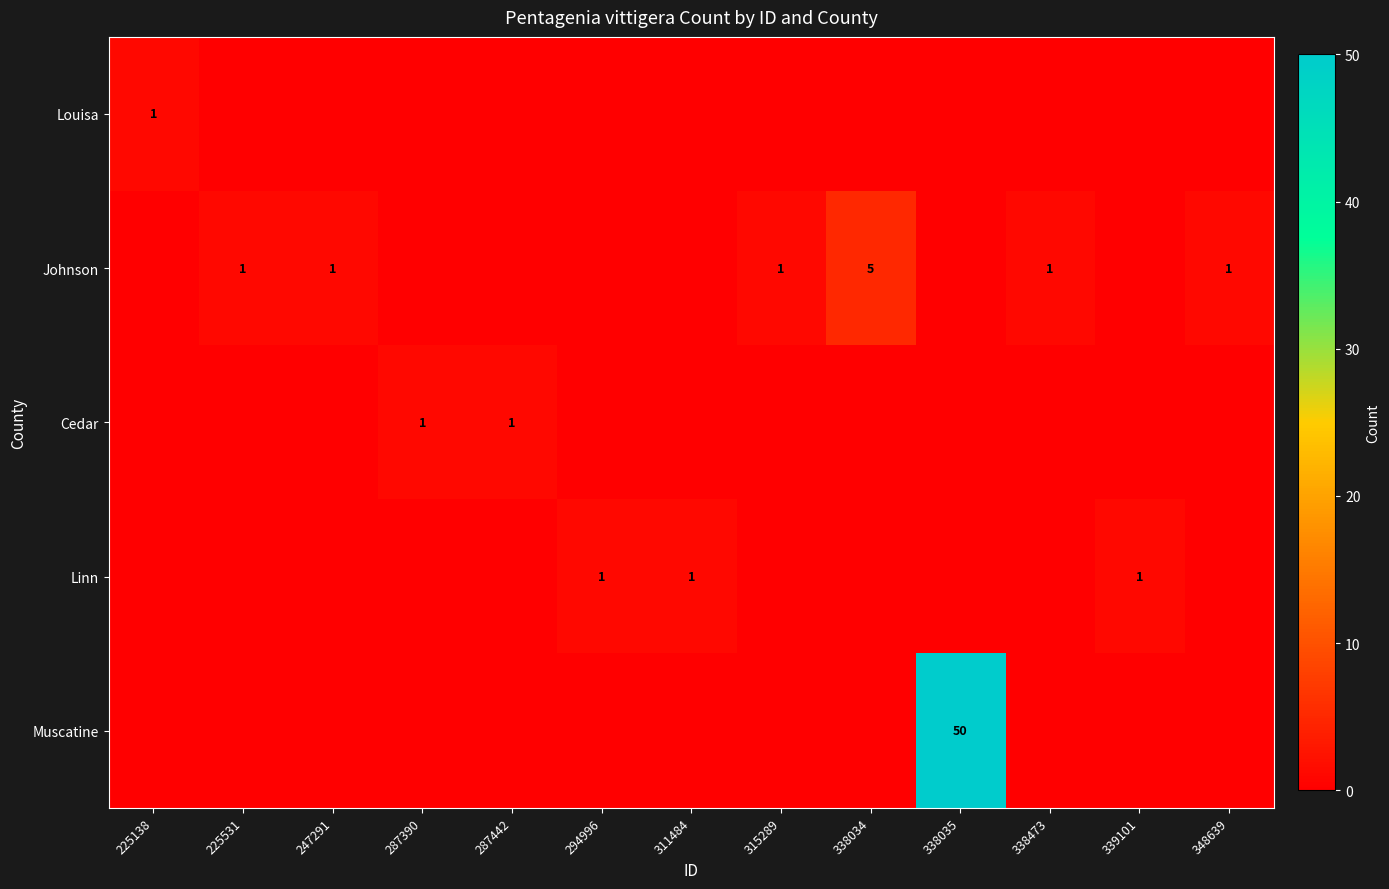

Is it true that Cedar equals 0 at 287442?

False